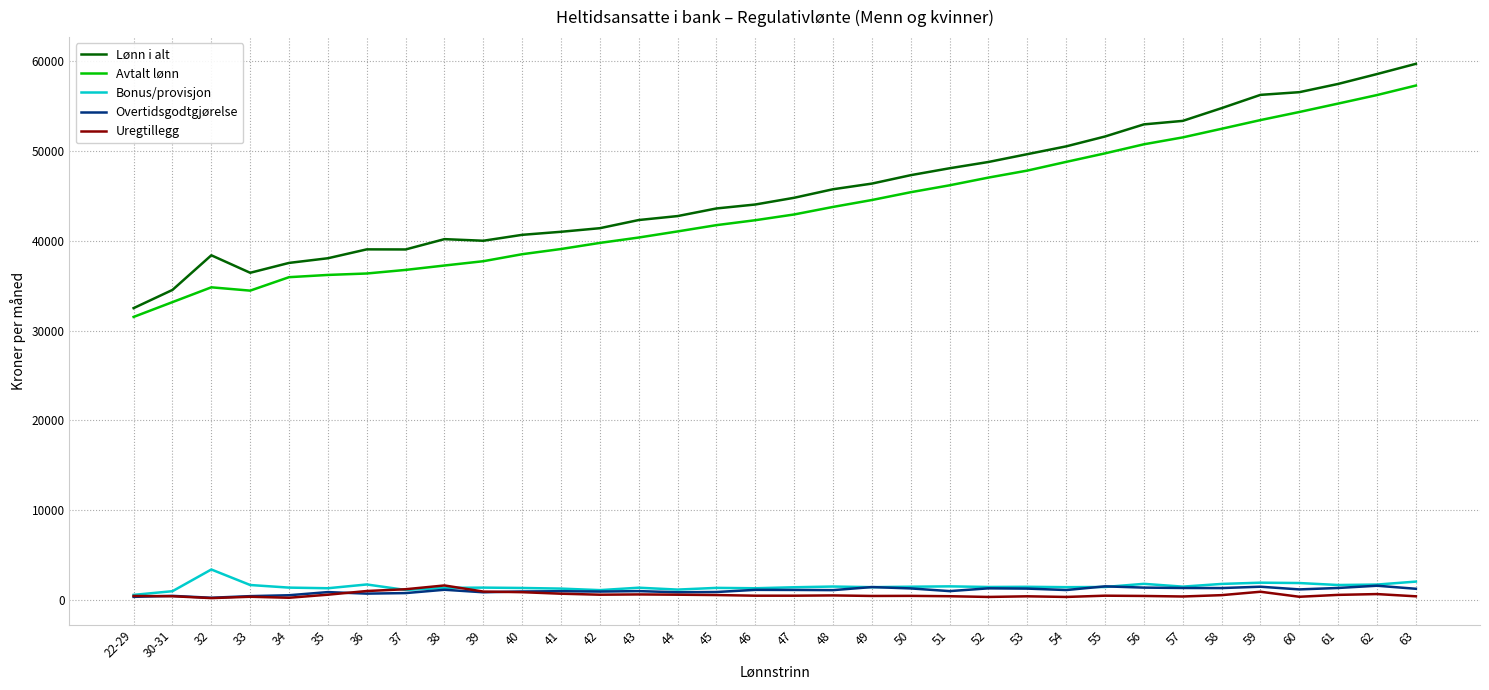

What is the sum of all Overtidsgodtgjørelse values?

34470